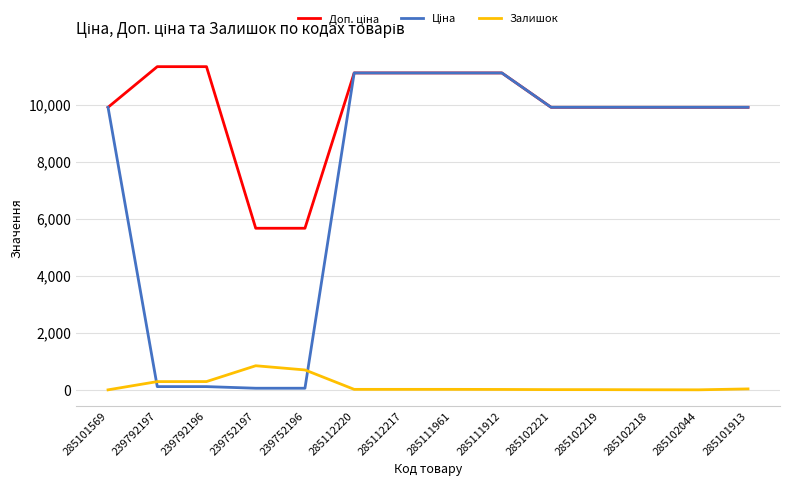

How many lines are shown in the chart?

3